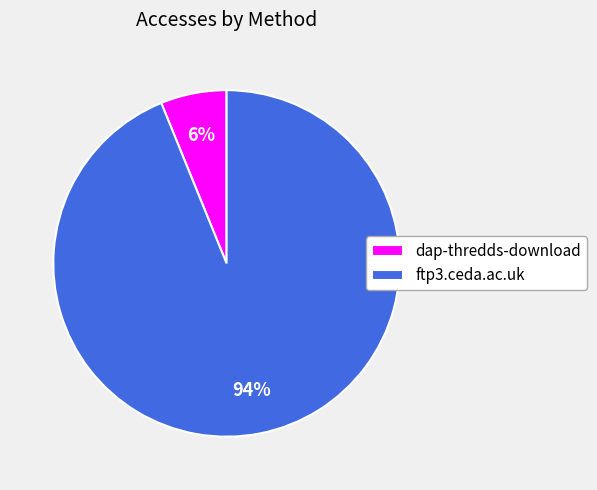

Do dap-thredds-download and ftp3.ceda.ac.uk together represent more than half of the pie?

Yes